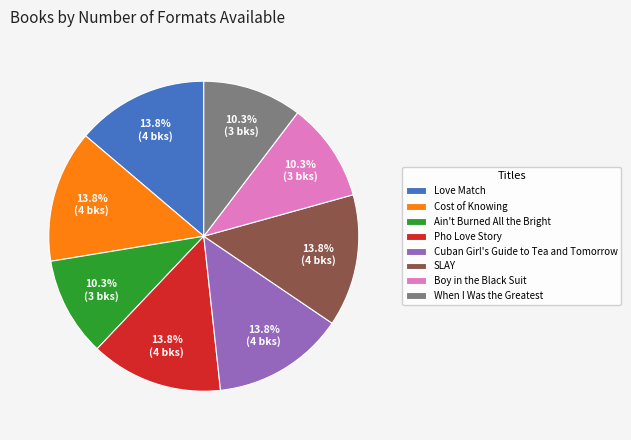

What is the ratio of the value at Cuban Girl's Guide to Tea and Tomorrow to the value at Cost of Knowing?

1.0